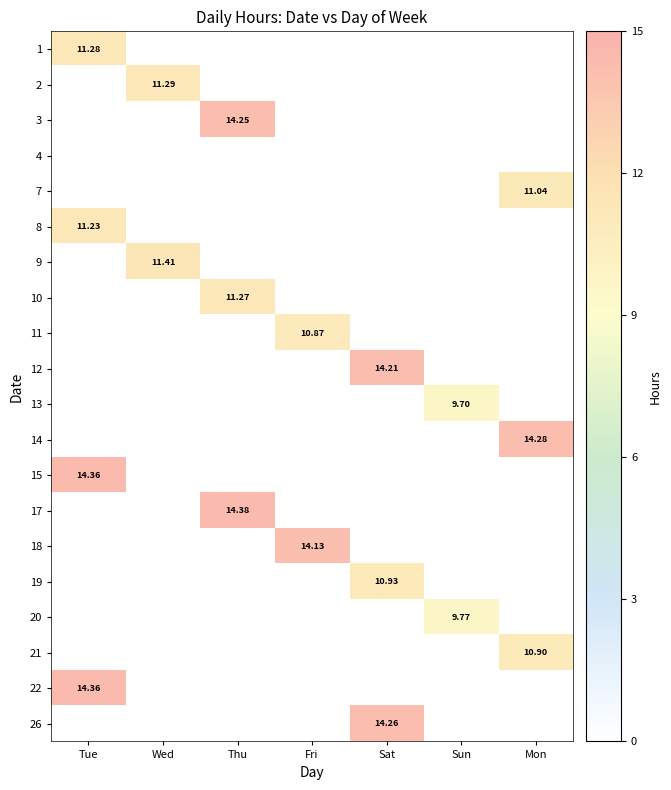

Rank the series by their maximum value, from lowest to highest.

4, 13, 20, 11, 21, 19, 7, 8, 10, 1, 2, 9, 18, 12, 3, 26, 14, 15, 22, 17